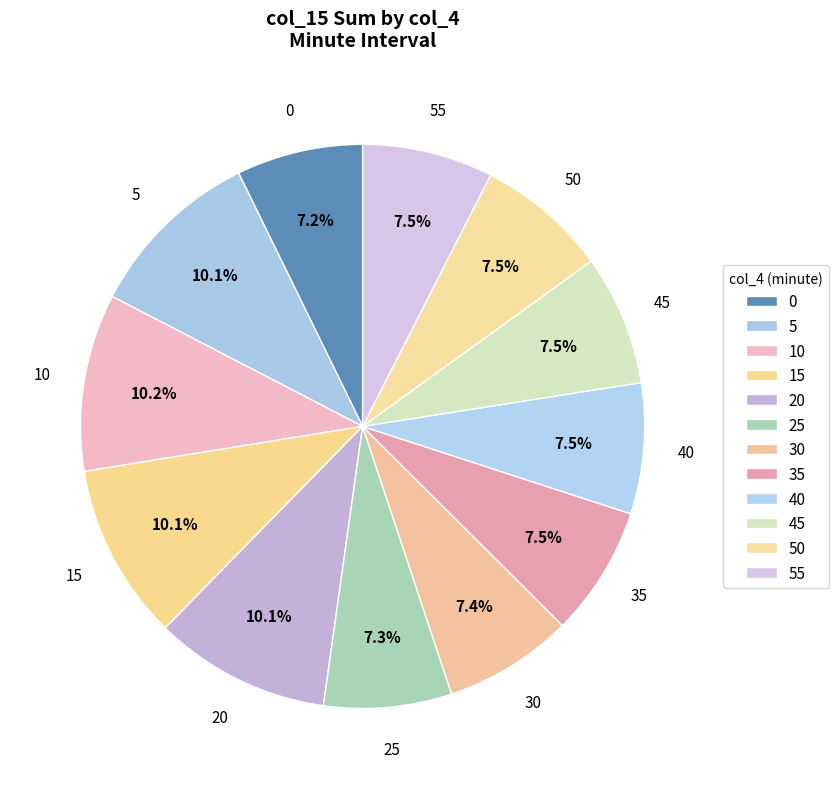

How many slices are in this pie chart?

12